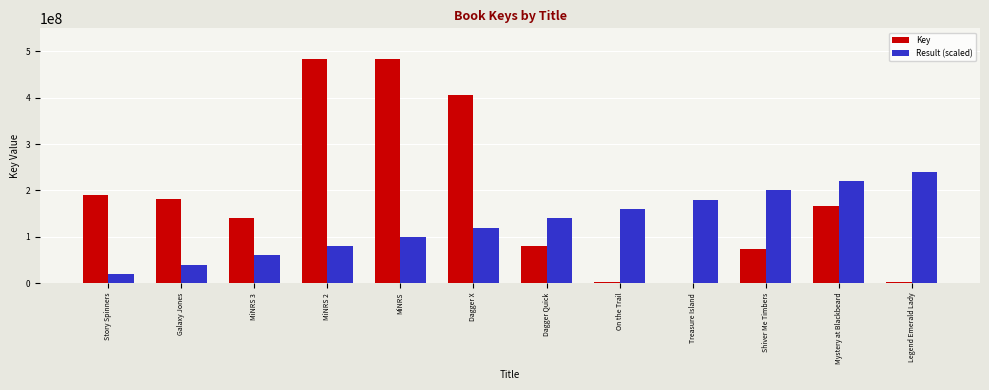

Between On the Trail and Mystery at Blackbeard, which series saw the biggest shift?

Key